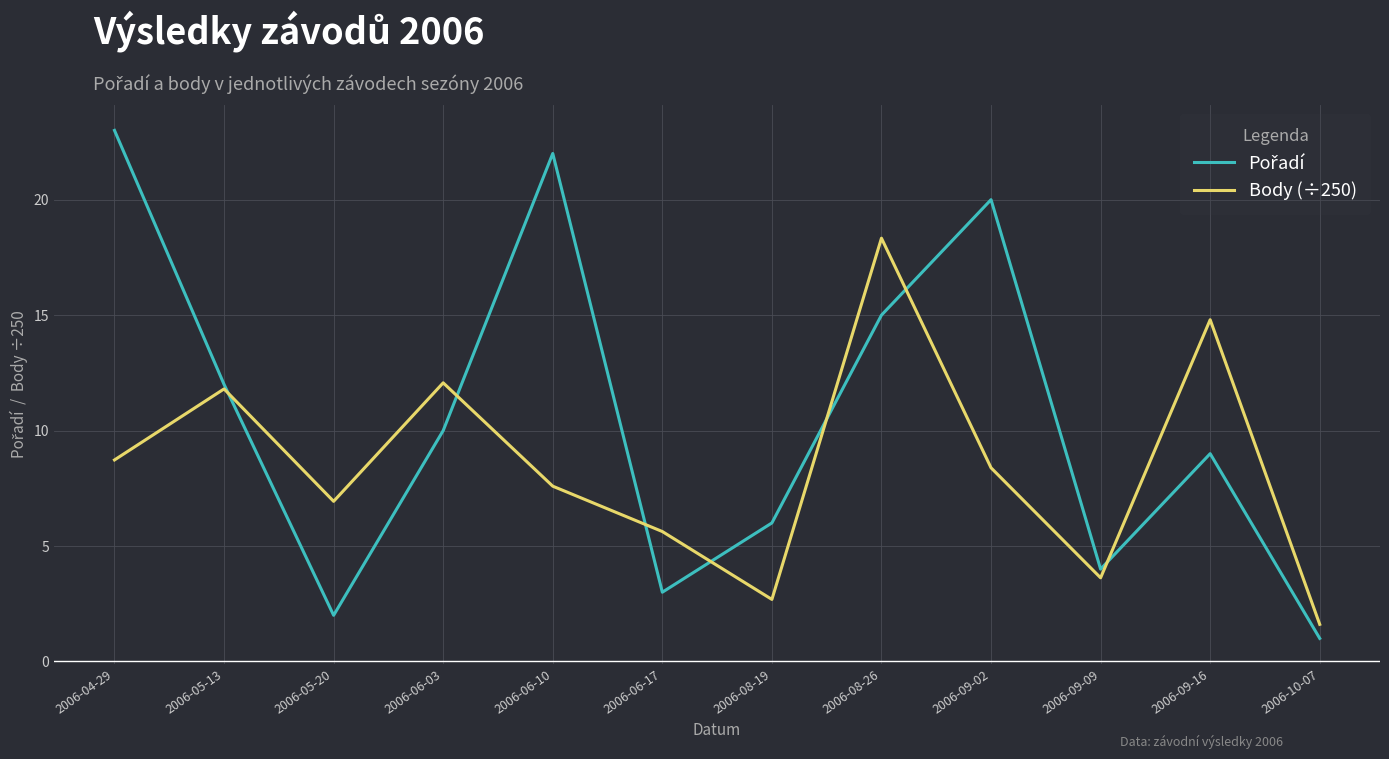

What position from the right is 2006-05-13?

11